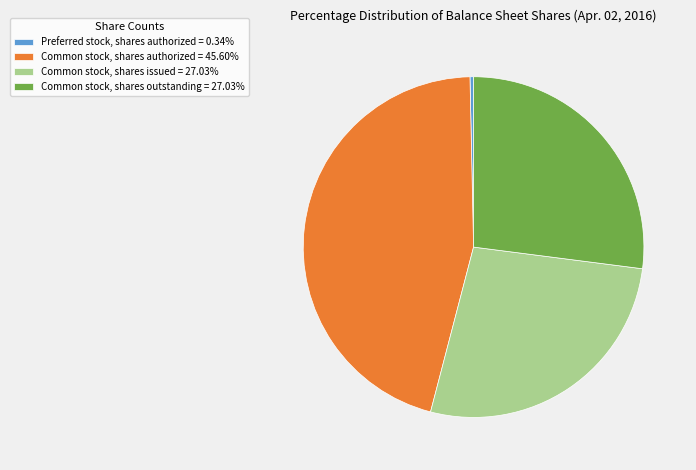

Combined, do Common stock, shares authorized = 45.60% and Common stock, shares issued = 27.03% account for over 50%?

Yes